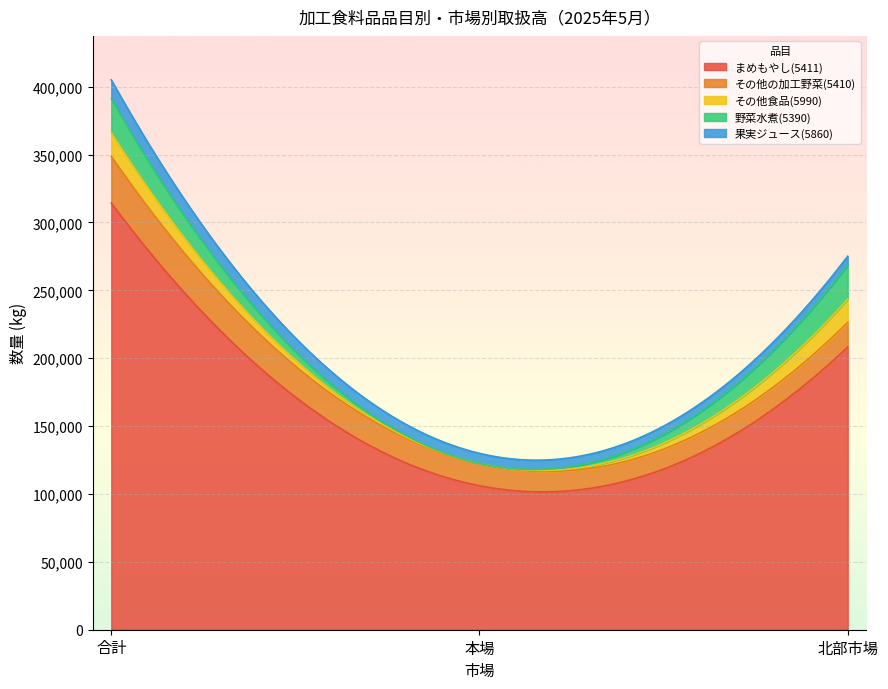

Reading left to right, what are all the values shown in this chart?

まめもやし(5411): 314278	106044	208234
その他の加工野菜(5410): 34344	16228	18116
その他食品(5990): 17364	218	17146
野菜水煮(5390): 25147	32	25115
果実ジュース(5860): 13858	7381	6477